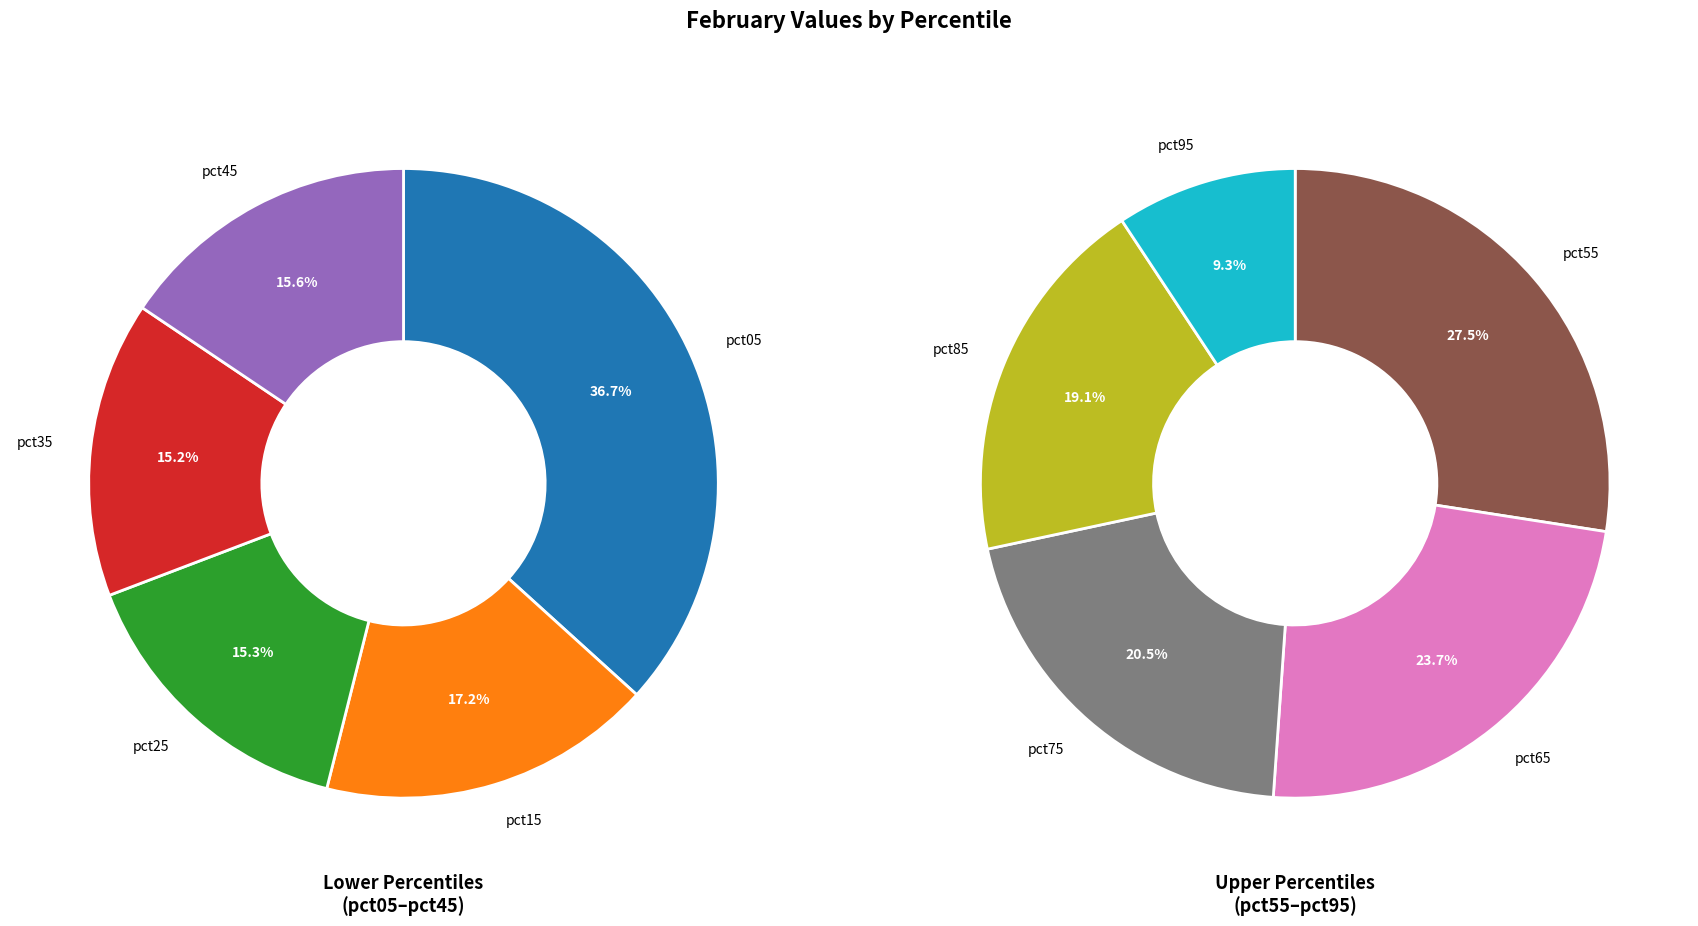

Does any single category account for the majority?

No